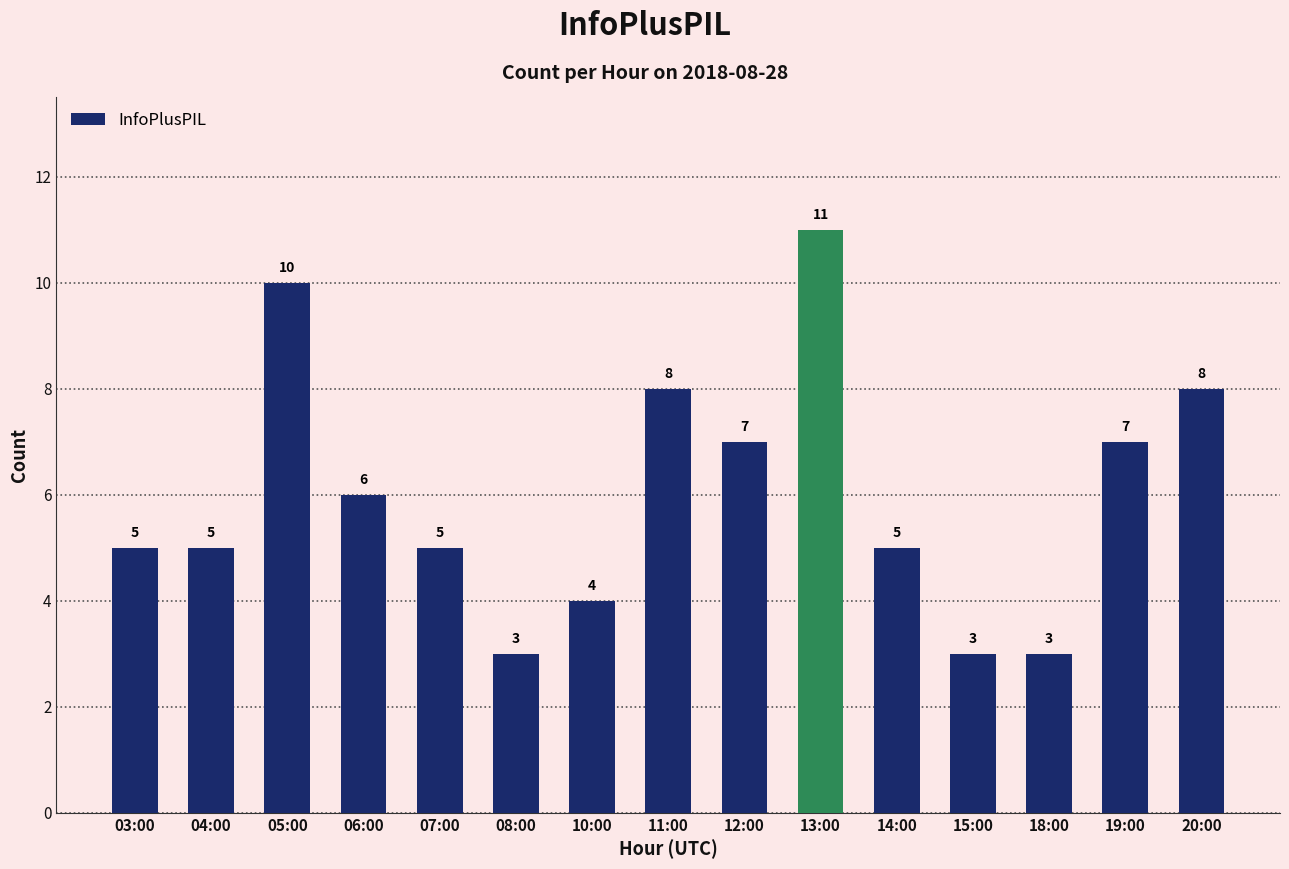

What value does the data have at 03:00?

5